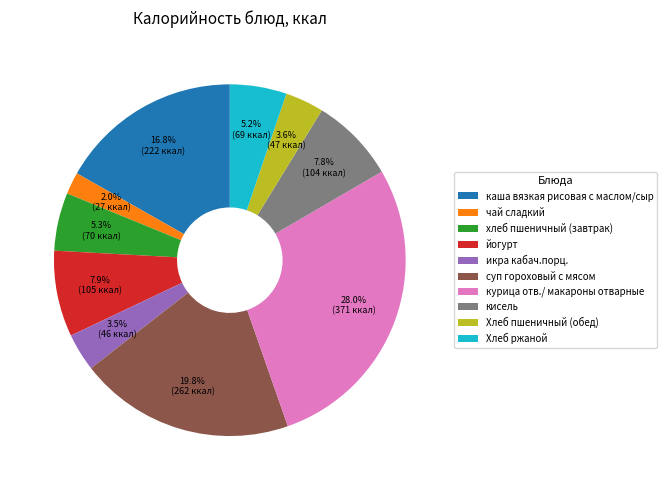

True or false: Хлеб ржаной accounts for 17% of the total.

False